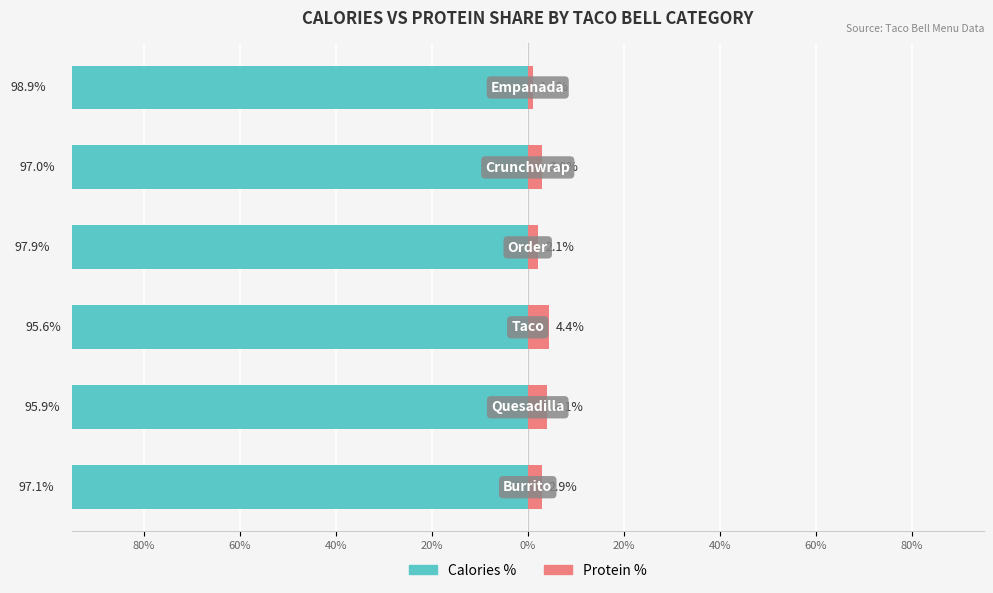

Reading left to right, what are all the values shown in this chart?

Calories %: 80%=-97.1	60%=-95.9	40%=-95.6	20%=-97.9	0%=-97.0	20%=-98.9
Protein %: 80%=2.9	60%=4.1	40%=4.4	20%=2.1	0%=3.0	20%=1.1